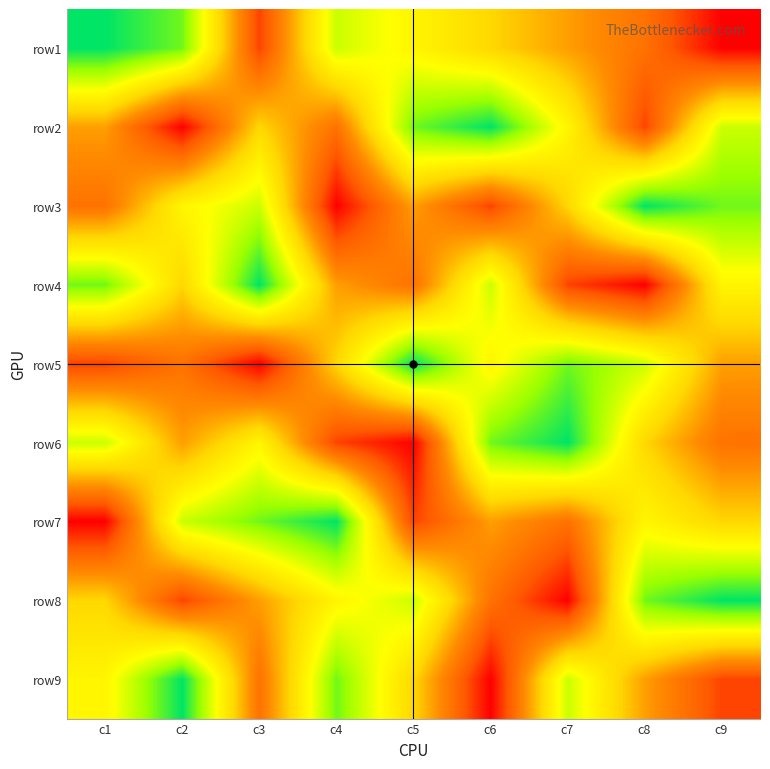

Reading right to left, what are all the values shown in this chart?

row1: c9=1	c8=3	c7=4	c6=5	c5=6	c4=7	c3=2	c2=8	c1=9
row2: c9=7	c8=2	c7=6	c6=9	c5=8	c4=3	c3=5	c2=1	c1=4
row3: c9=8	c8=9	c7=5	c6=2	c5=4	c4=1	c3=7	c2=6	c1=3
row4: c9=6	c8=1	c7=2	c6=7	c5=3	c4=4	c3=9	c2=5	c1=8
row5: c9=4	c8=7	c7=8	c6=6	c5=9	c4=5	c3=1	c2=3	c1=2
row6: c9=3	c8=5	c7=9	c6=8	c5=1	c4=2	c3=6	c2=4	c1=7
row7: c9=5	c8=6	c7=3	c6=4	c5=2	c4=9	c3=8	c2=7	c1=1
row8: c9=9	c8=8	c7=1	c6=3	c5=7	c4=6	c3=4	c2=2	c1=5
row9: c9=2	c8=4	c7=7	c6=1	c5=5	c4=8	c3=3	c2=9	c1=6